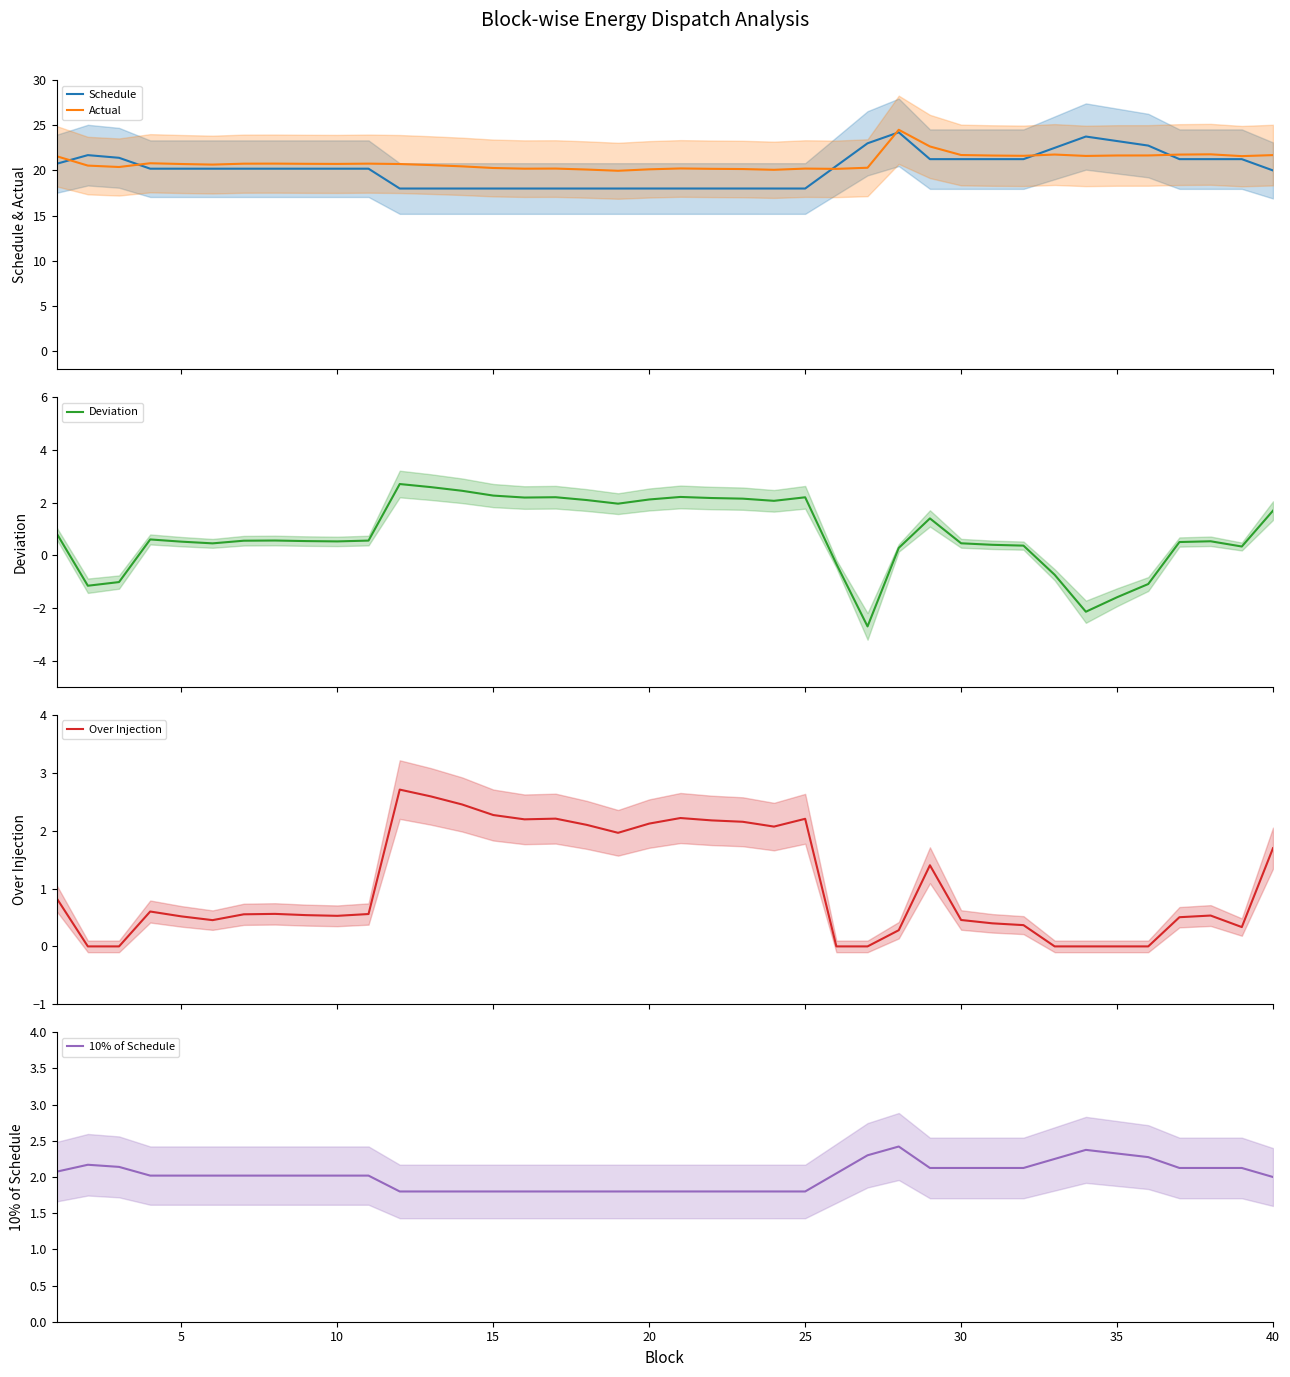

What is the maximum value for Schedule?

24.2